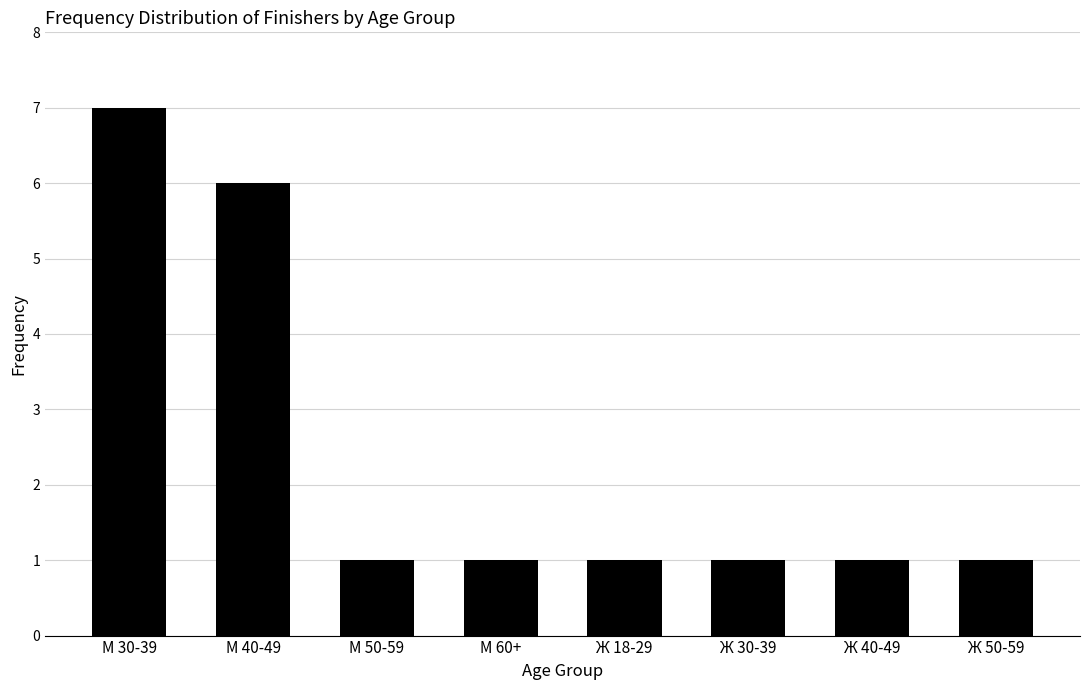

What position from the left is М 50-59?

3